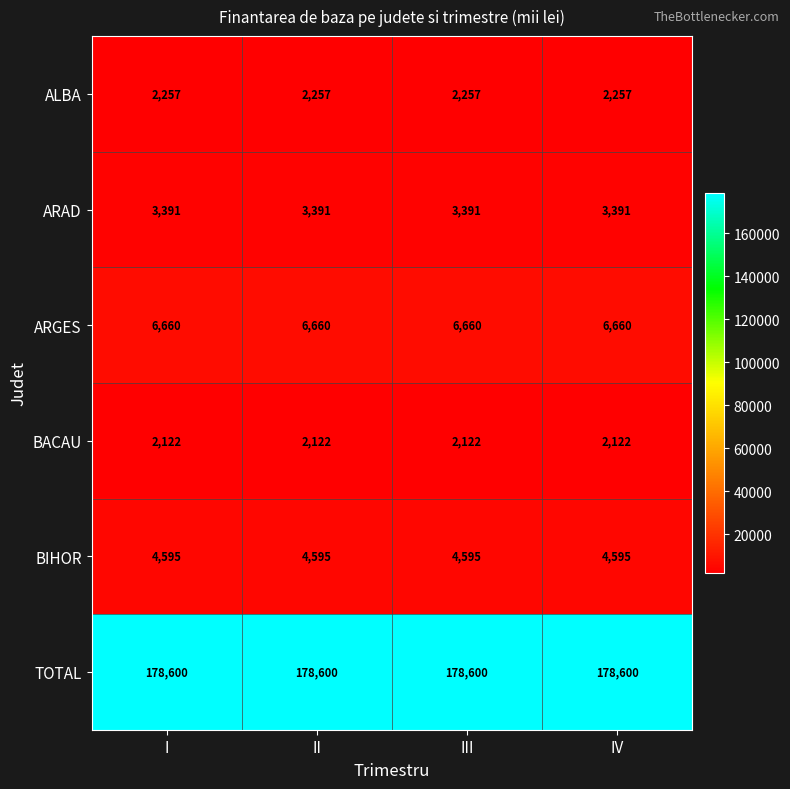

What is the lowest value of the ALBA series?

2257